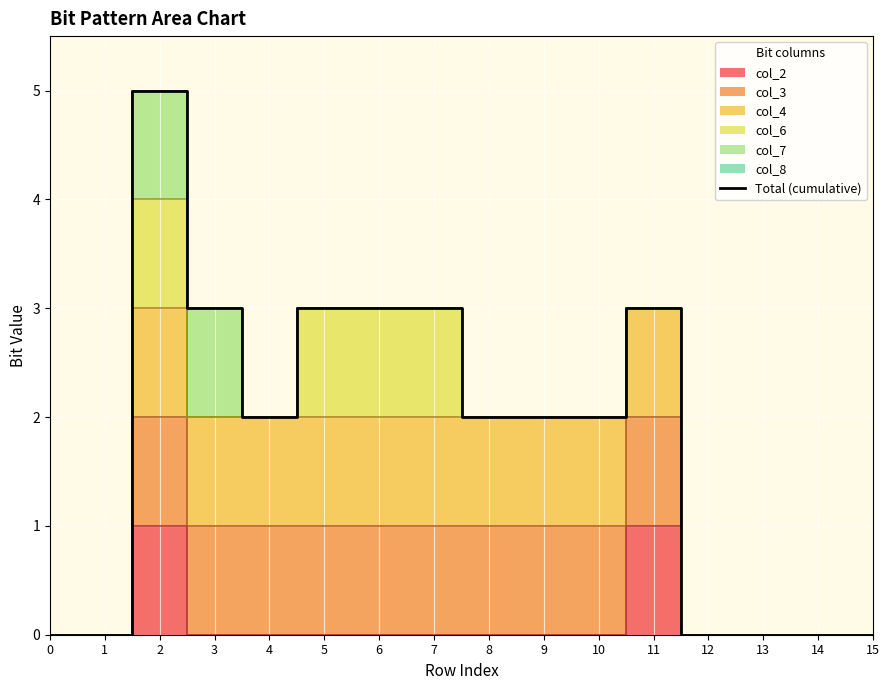

Reading left to right, transcribe all the data shown in this chart.

0=0	1=0	2=5	3=3	4=2	5=3	6=3	7=3	8=2	9=2	10=2	11=3	12=0	13=0	14=0	15=0